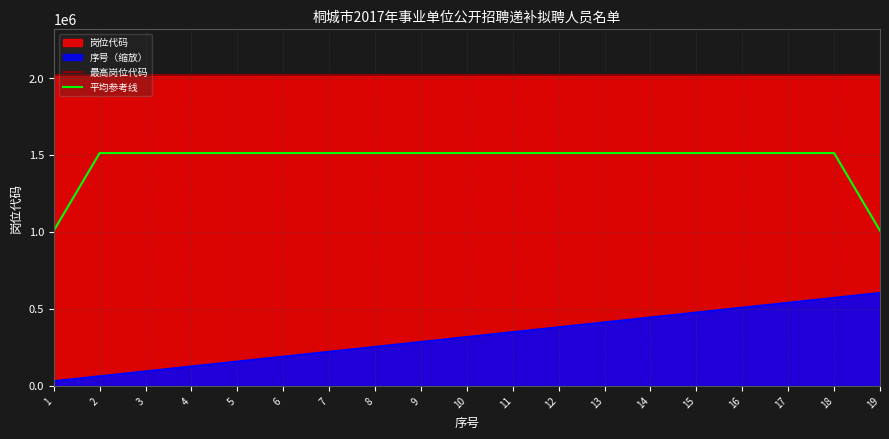

Reading left to right, list all the values displayed in this chart.

岗位代码: 1=2017002.0	2=2017002.0	3=2017007.0	4=2017025.0	5=2017025.0	6=2017025.0	7=2017025.0	8=2017025.0	9=2017028.0	10=2017041.0	11=2017042.0	12=2017048.0	13=2017049.0	14=2017050.0	15=2017057.0	16=2017058.0	17=2017058.0	18=2017058.0	19=2017080.0
序号: 1=31848.6	2=63697.3	3=95545.9	4=127394.5	5=159243.2	6=191091.8	7=222940.4	8=254789.1	9=286637.7	10=318486.3	11=350334.9	12=382183.6	13=414032.2	14=445880.8	15=477729.5	16=509578.1	17=541426.7	18=573275.4	19=605124.0